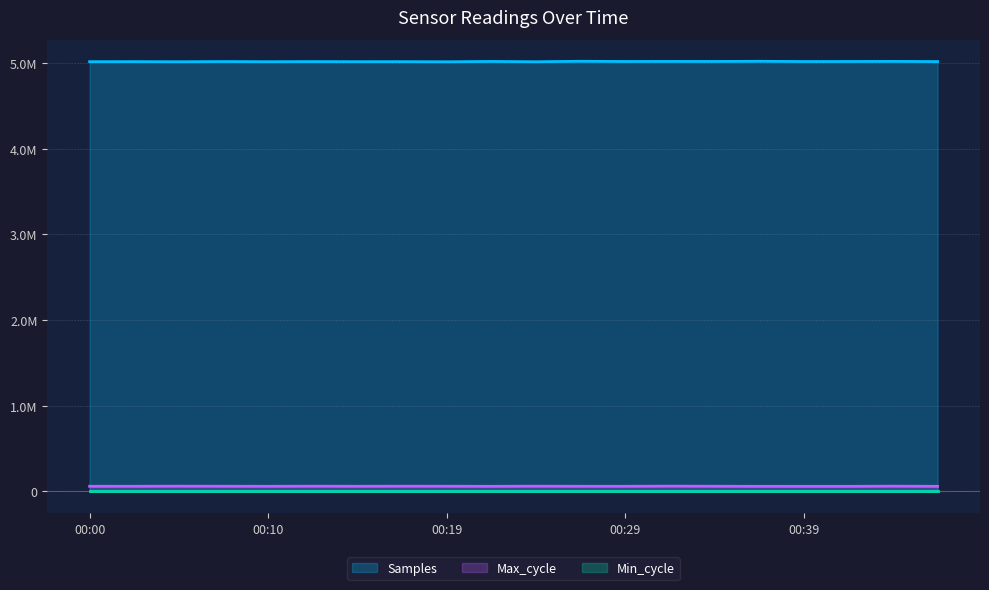

How many values in the Max_cycle series exceed 59859?

9